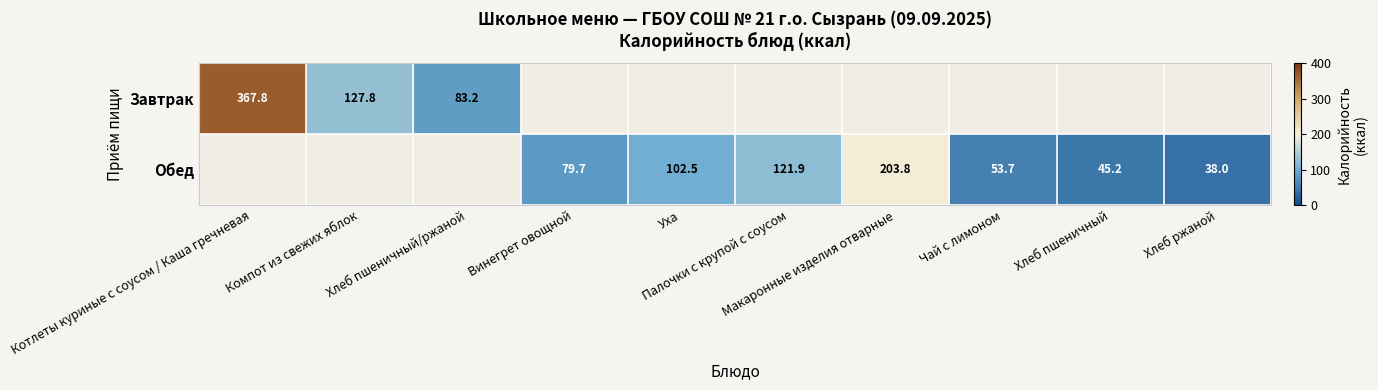

List the series in order of their overall mean, highest first.

Обед, Завтрак